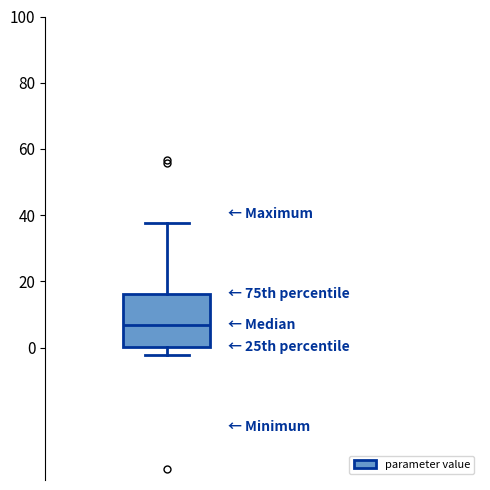

Where is the lower edge of the box on the y-axis? The values are not printed on the chart, so give them approximately, as read against the axis.

0